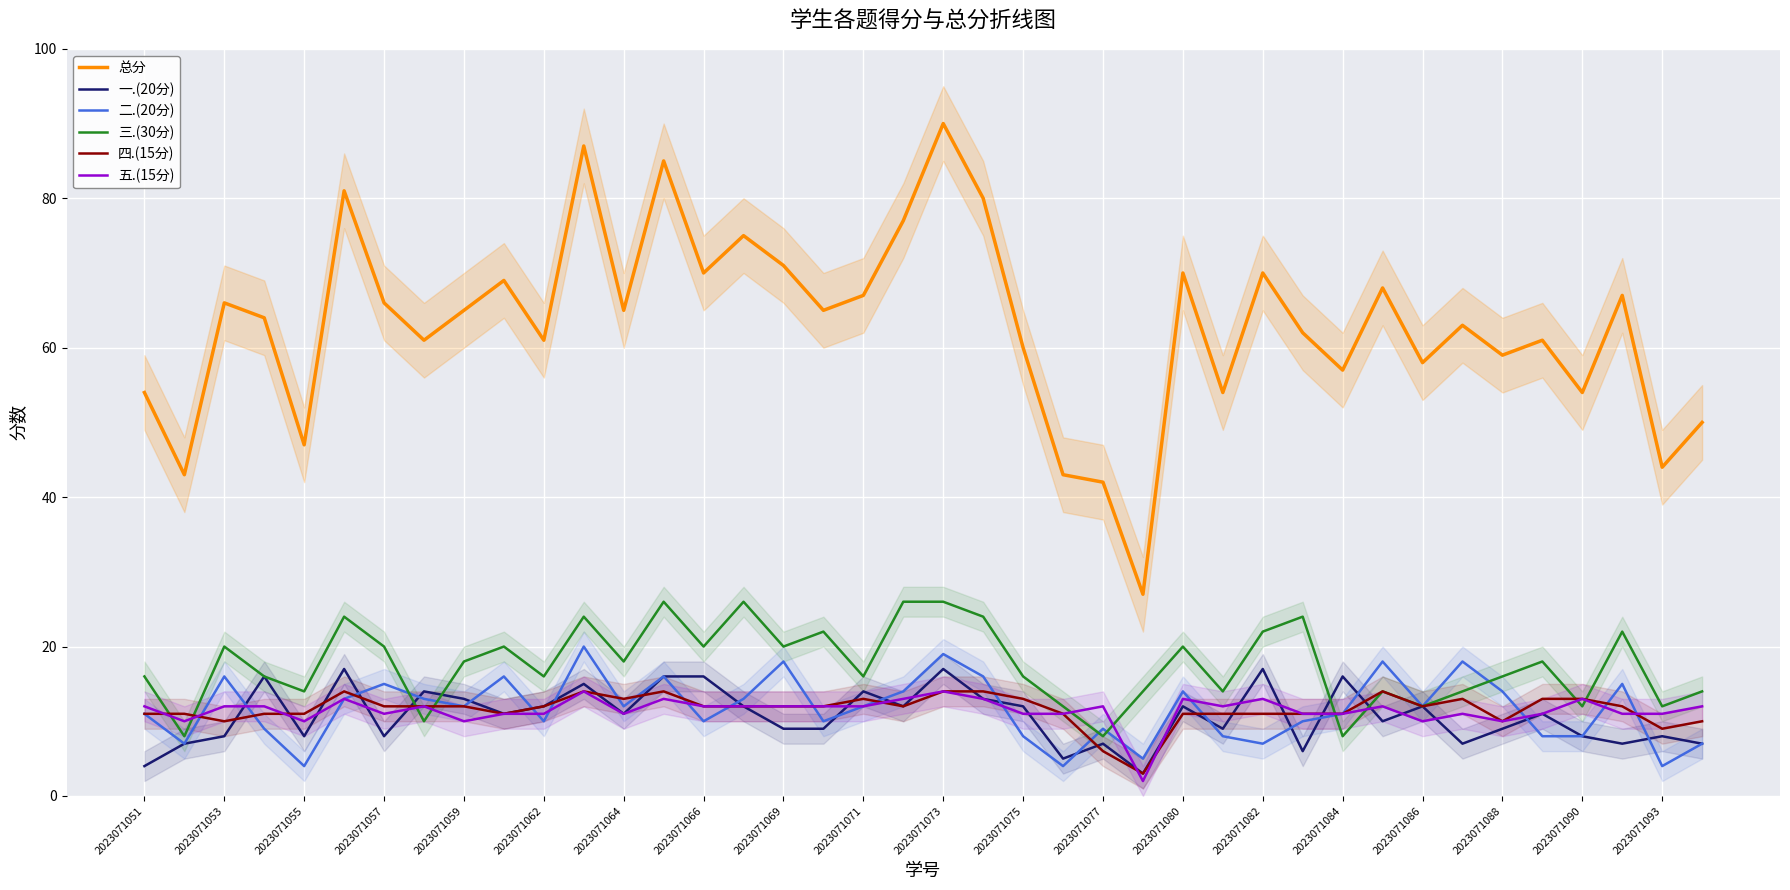

What is the highest value of the 二.(20分) series?

20